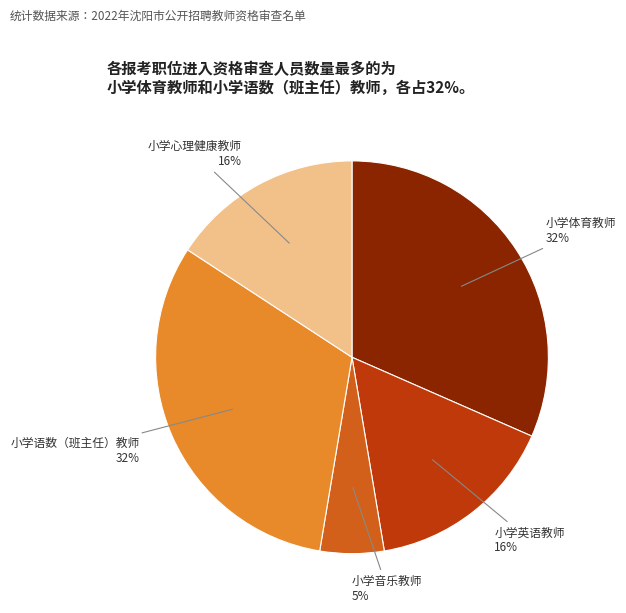

Is there a majority slice in this chart?

No